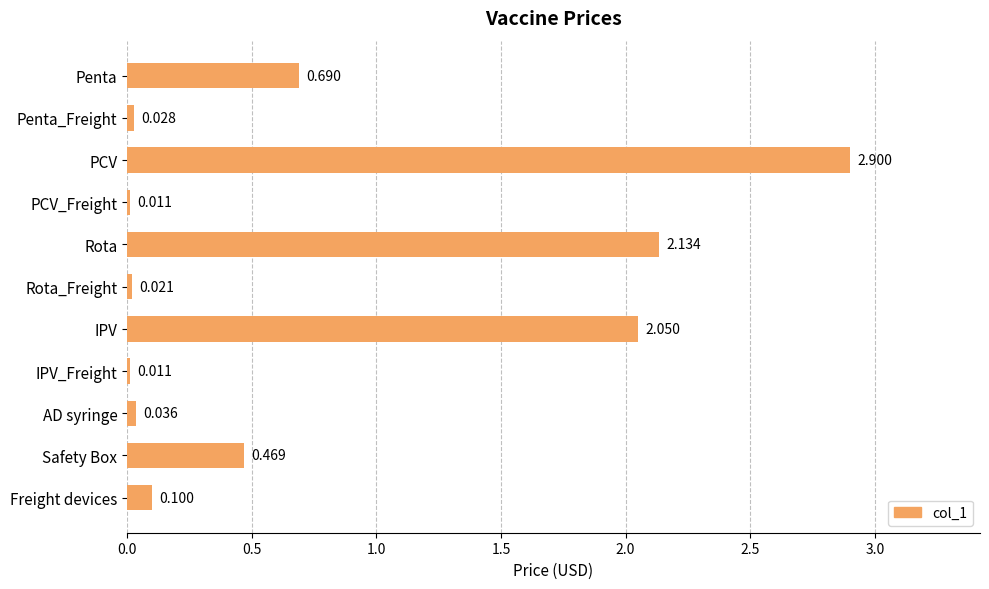

What is the label of the 9th bar from the top?

AD syringe